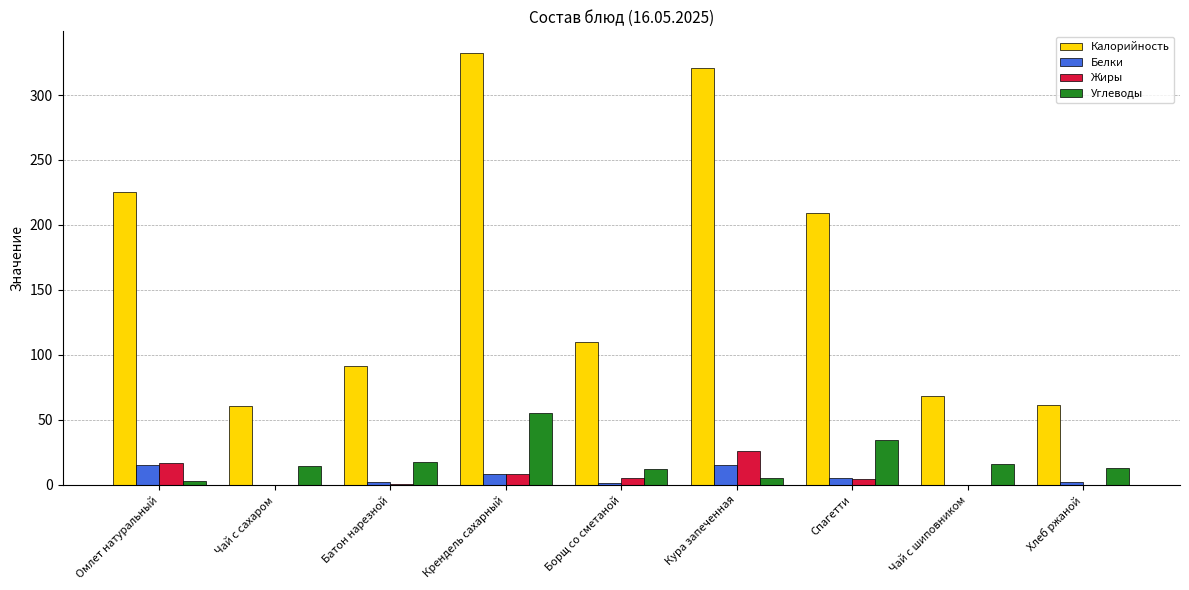

Which series changed the most between Кура запеченная and Спагетти?

Калорийность